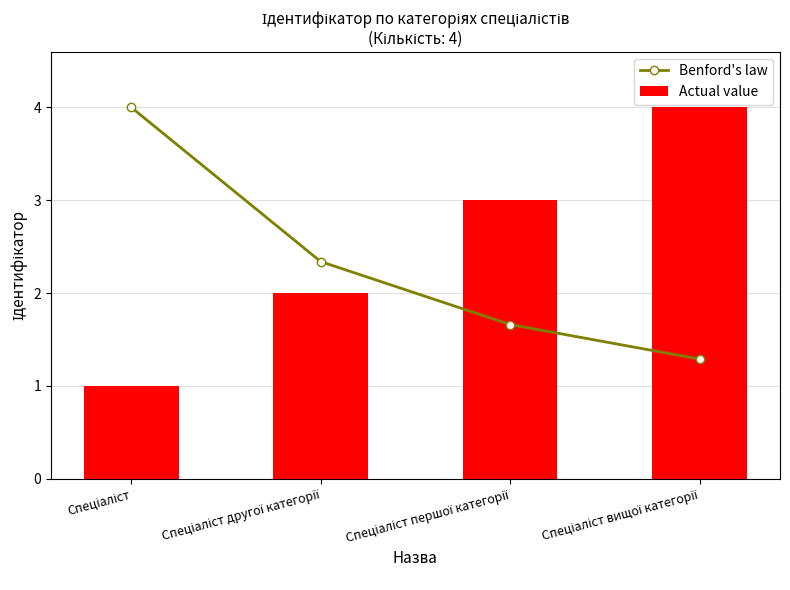

What is the total value across all series at Спеціаліст першої категорії?

4.7